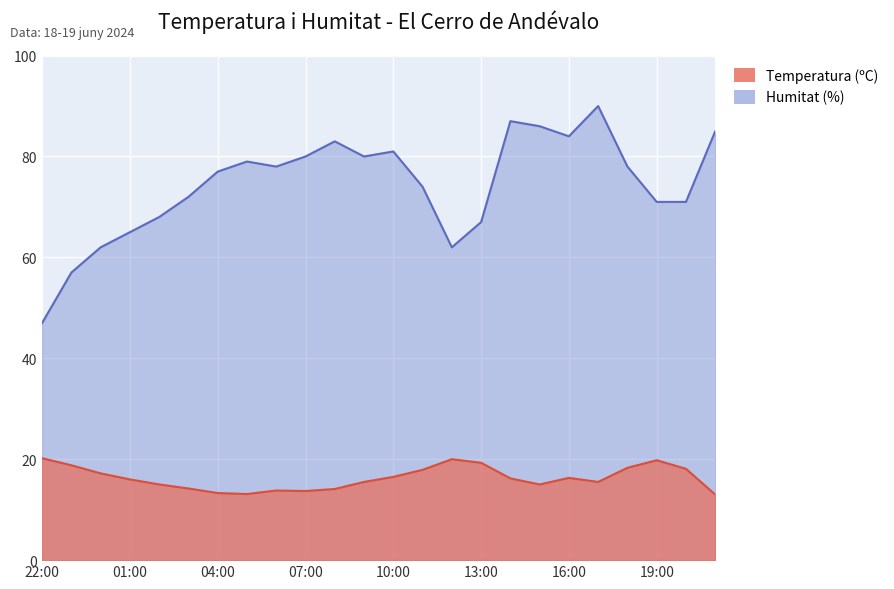

What is the total value across all series at 11:00?

91.9